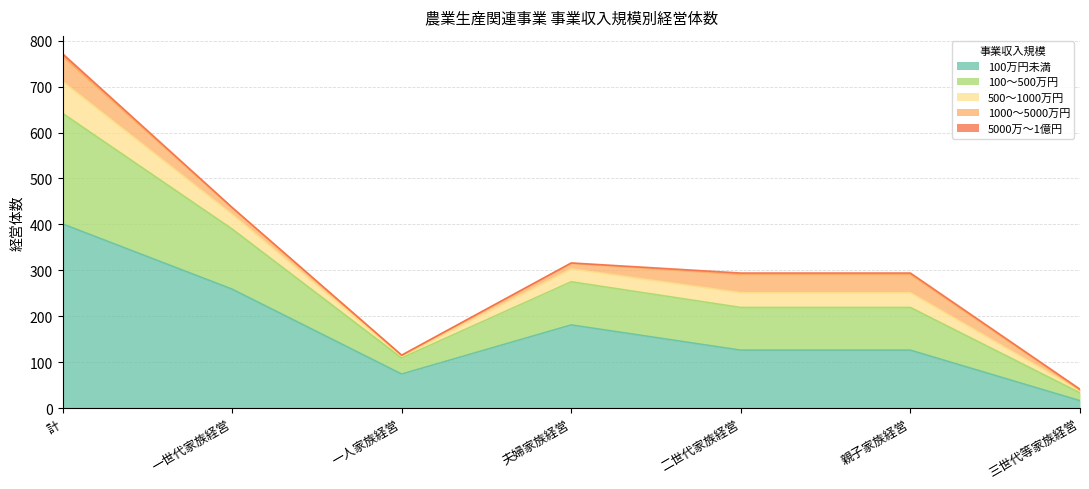

Which series changed the most between 一人家族経営 and 二世代家族経営?

100～500万円